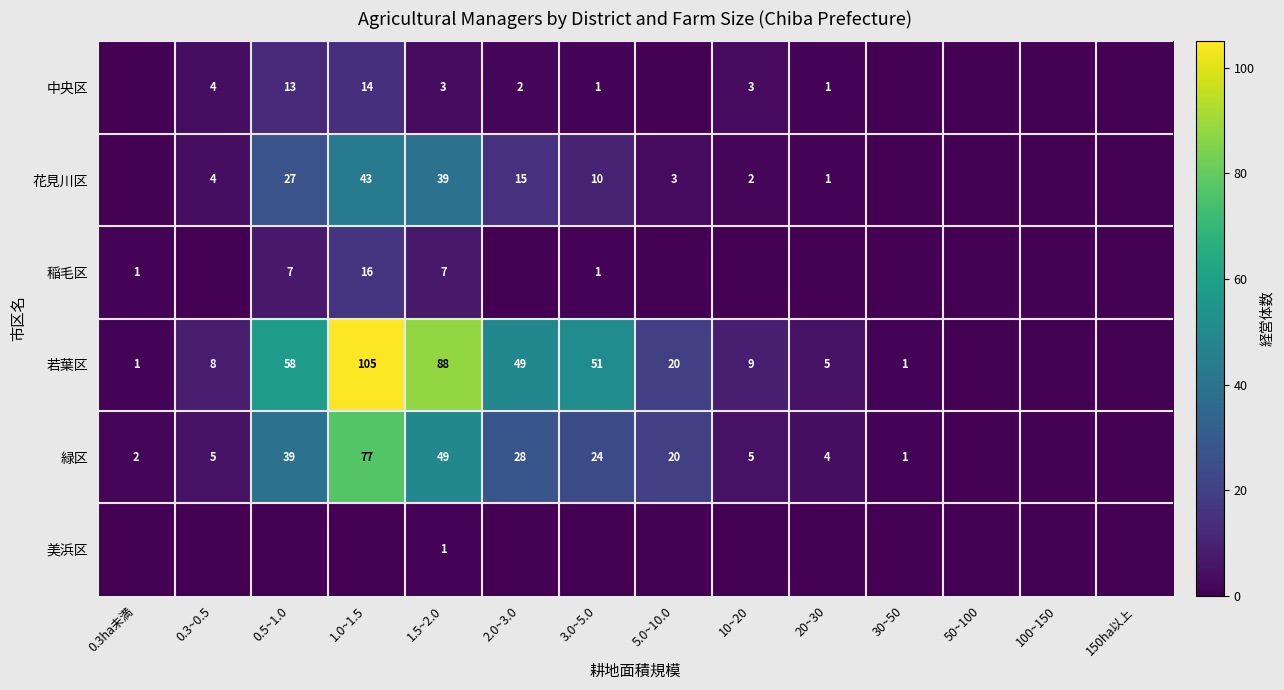

What is the difference between the 緑区 values at 0.3ha未満 and 5.0~10.0?

18